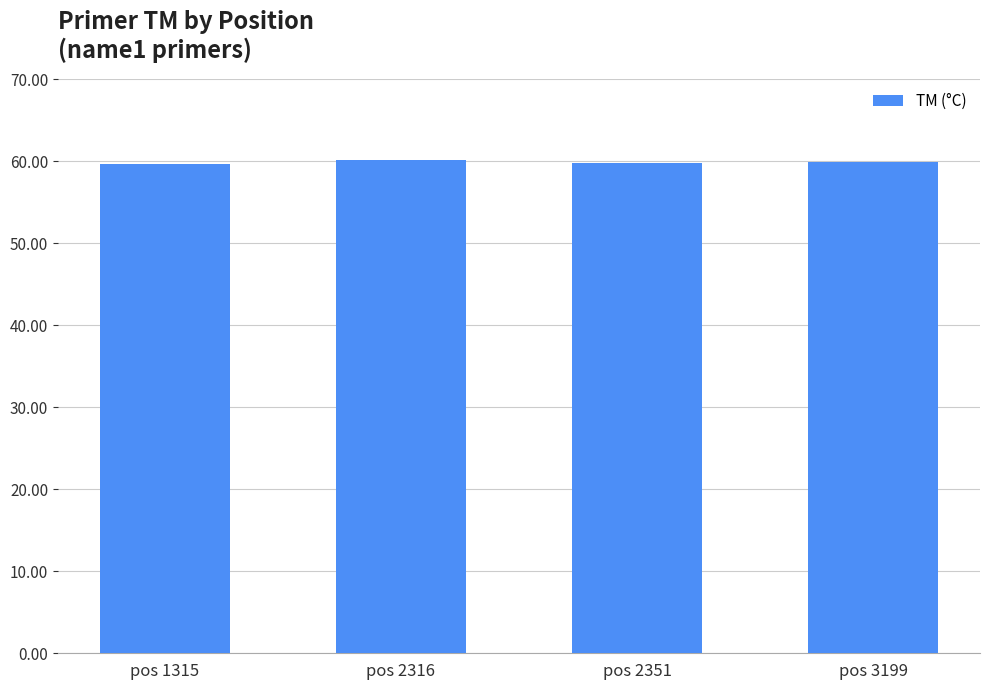

What is the maximum value shown in the chart?

60.1